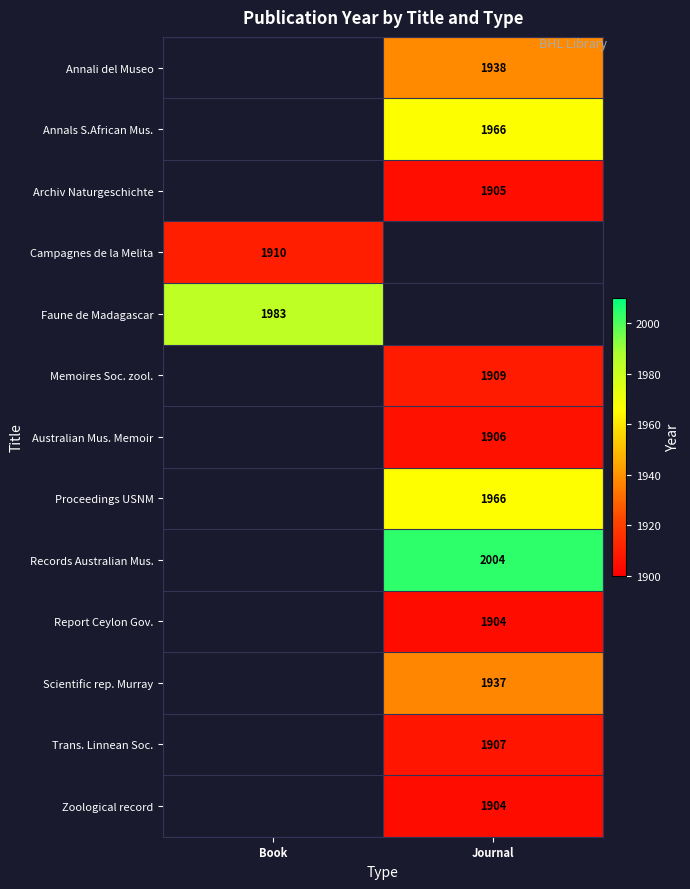

True or false: Records Australian Mus. has a value of 2612.1 at Journal.

False